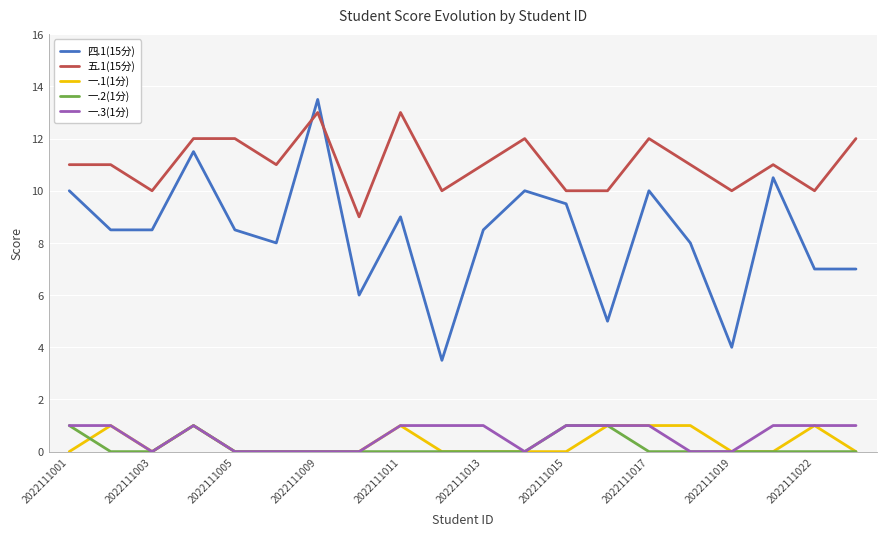

True or false: 一.2(1分) and 一.3(1分) cross at least once.

False